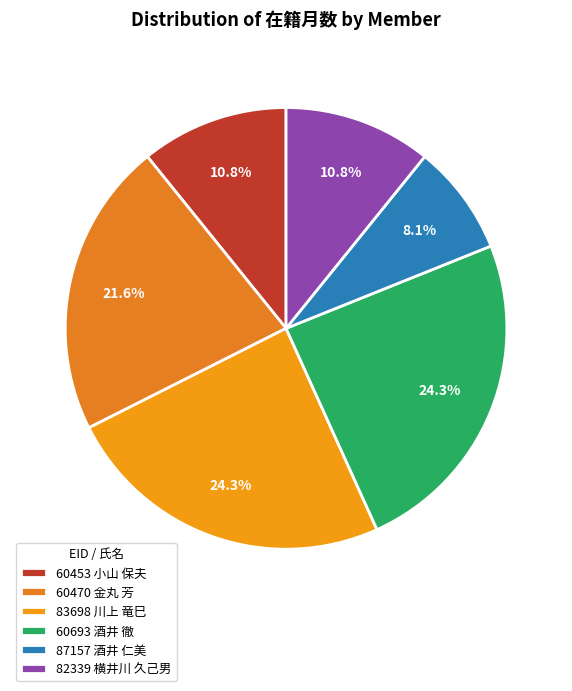

Which has a higher value, 60470 金丸 芳 or 83698 川上 竜巳?

83698 川上 竜巳